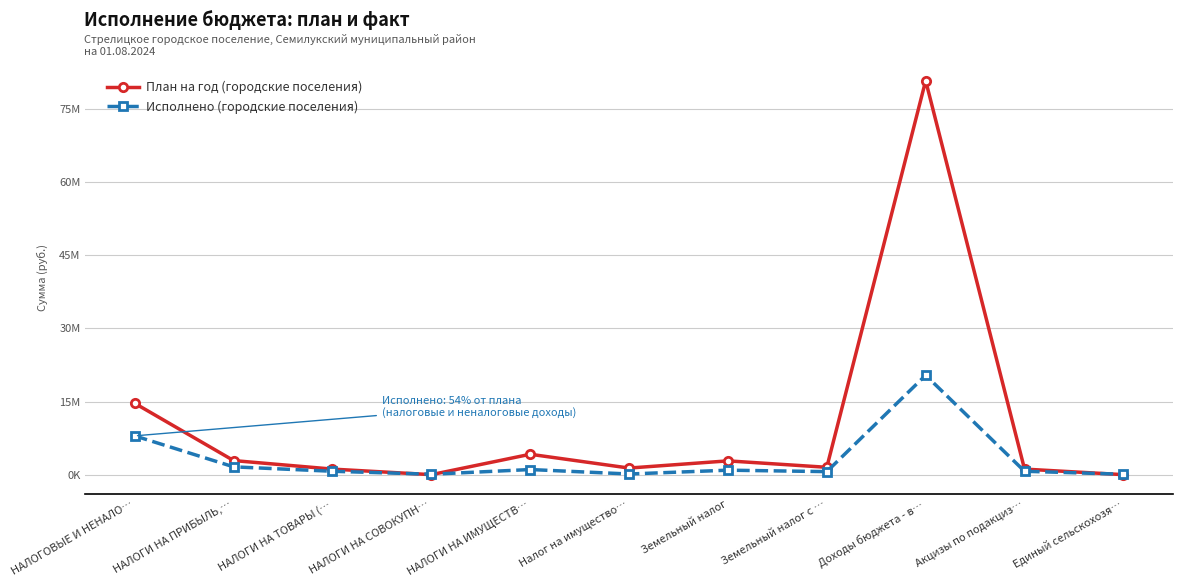

The Исполнено (городские поселения) series shows 686573.0 at НАЛОГИ НА ПРИБЫЛЬ,…. True or false?

False